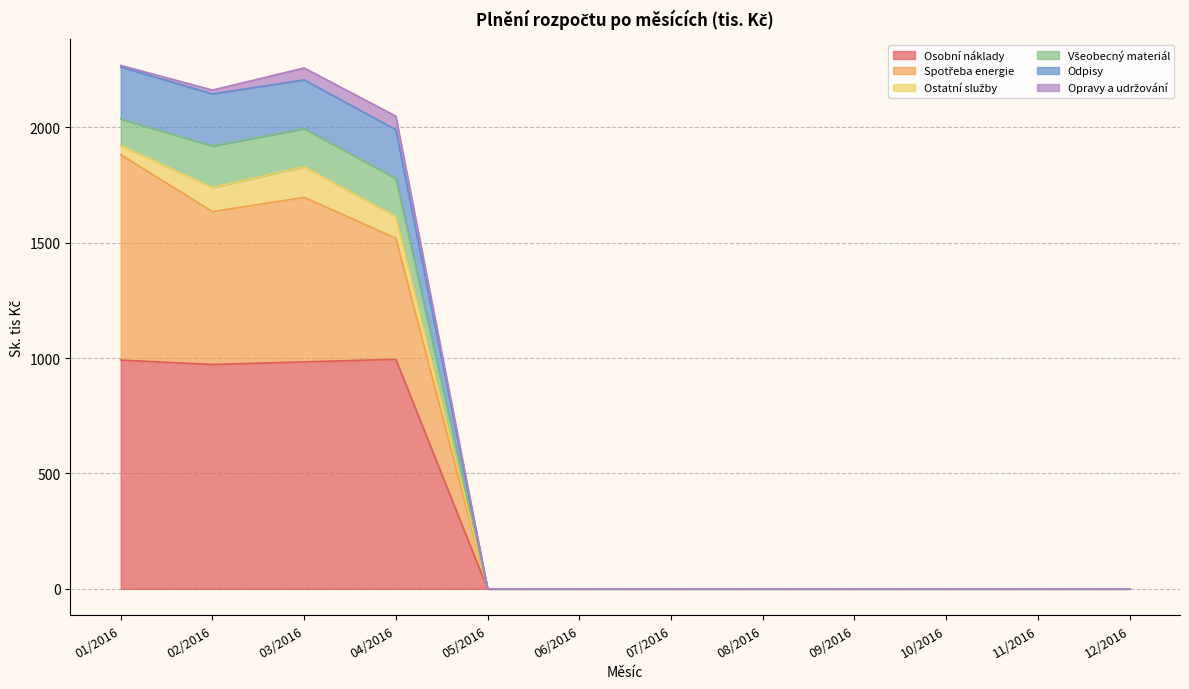

The Osobní náklady series shows 640.9 at 10/2016. True or false?

False